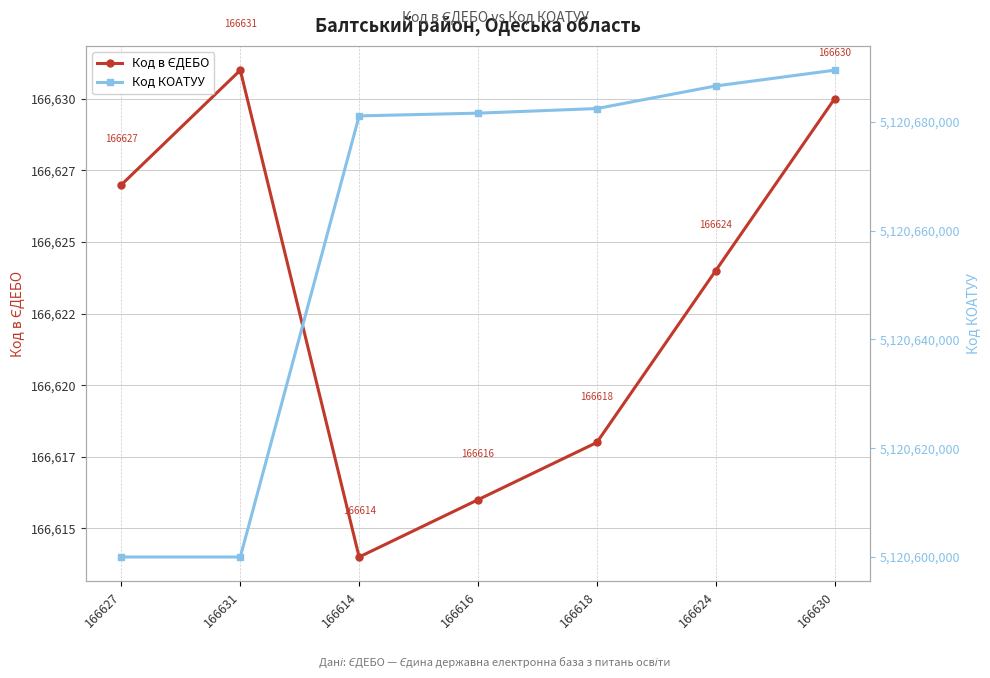

Count the number of data series in this chart.

2